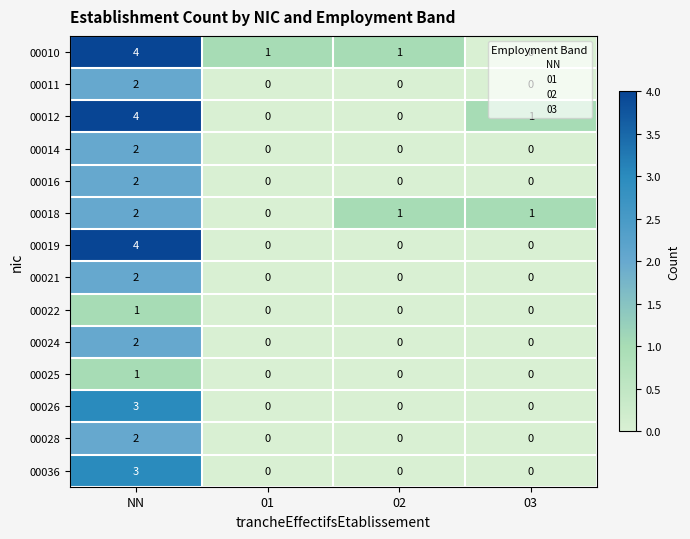

The value of 00025 at NN is 2. True or false?

False